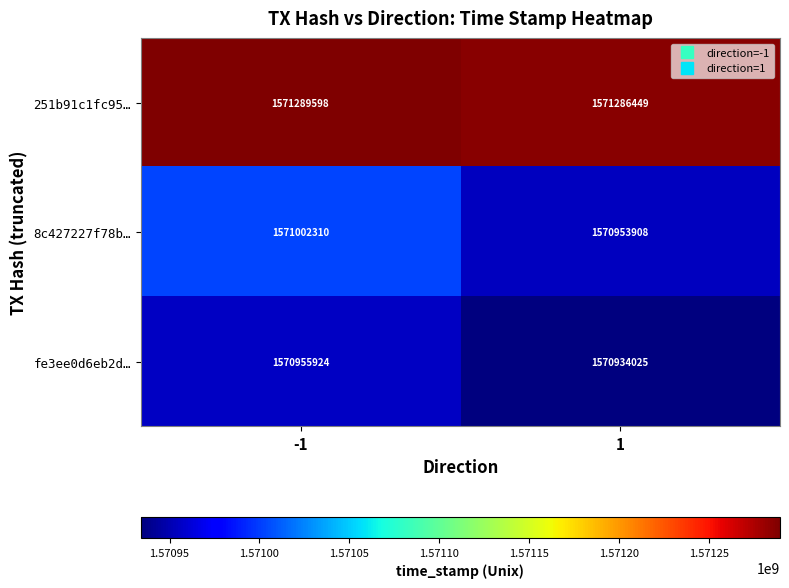

What is the difference between the highest and lowest values at 1?

352424